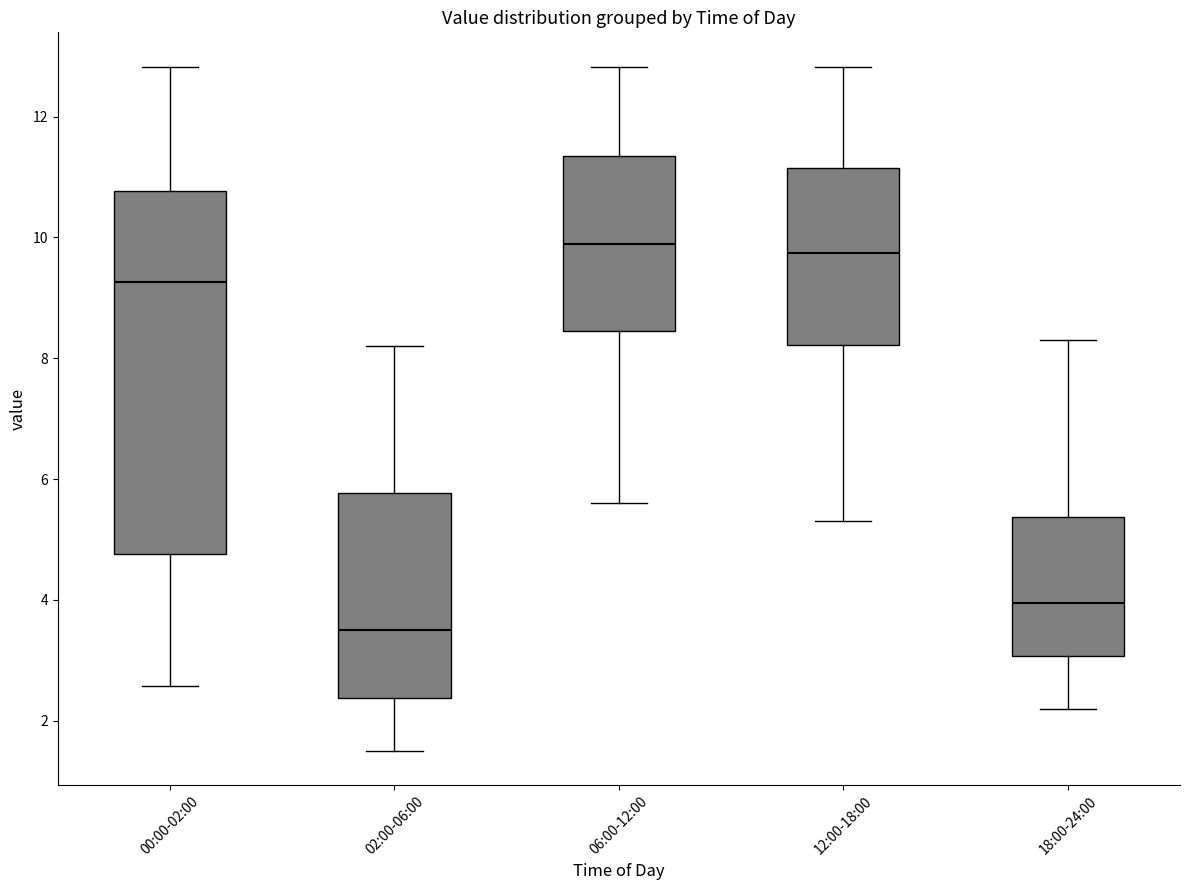

Where is the lower edge of the box for 00:00-02:00 on the y-axis? The values are not printed on the chart, so give them approximately, as read against the axis.

4.8